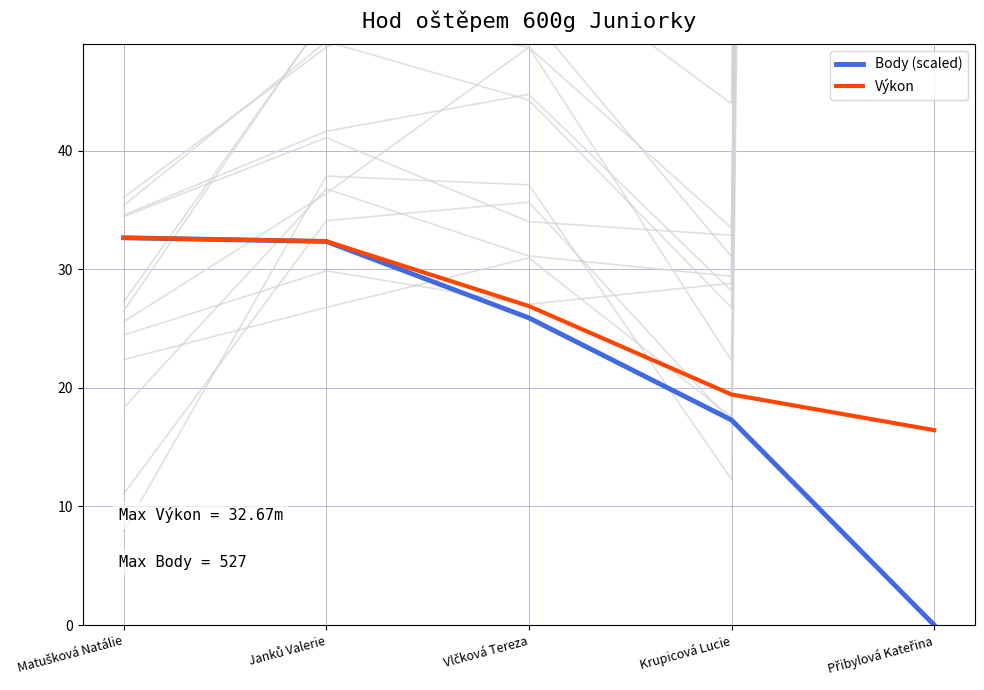

Which series has the largest total across all categories?

Výkon